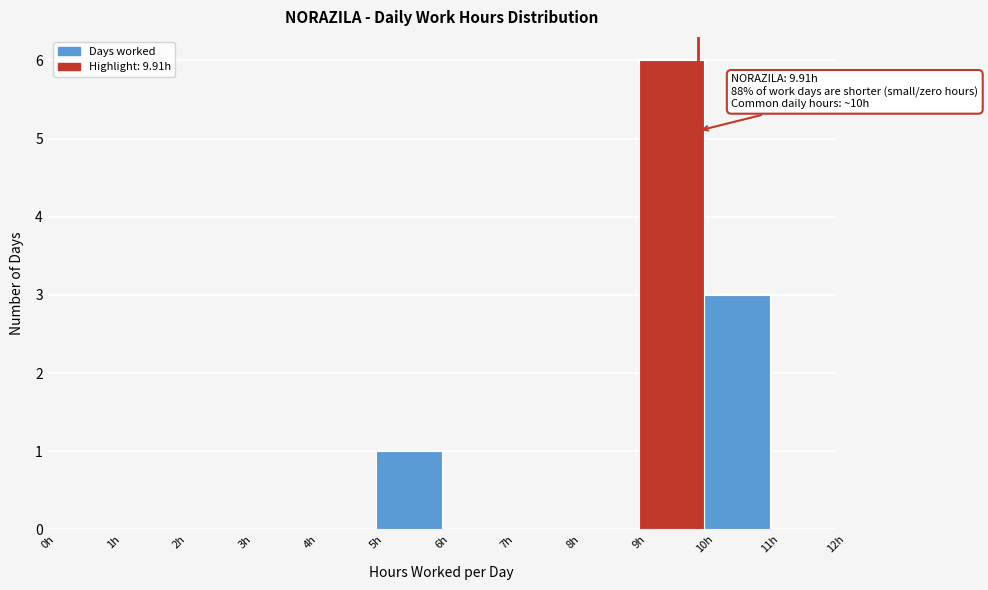

Which range on the x-axis has the tallest bar?

9 to 10